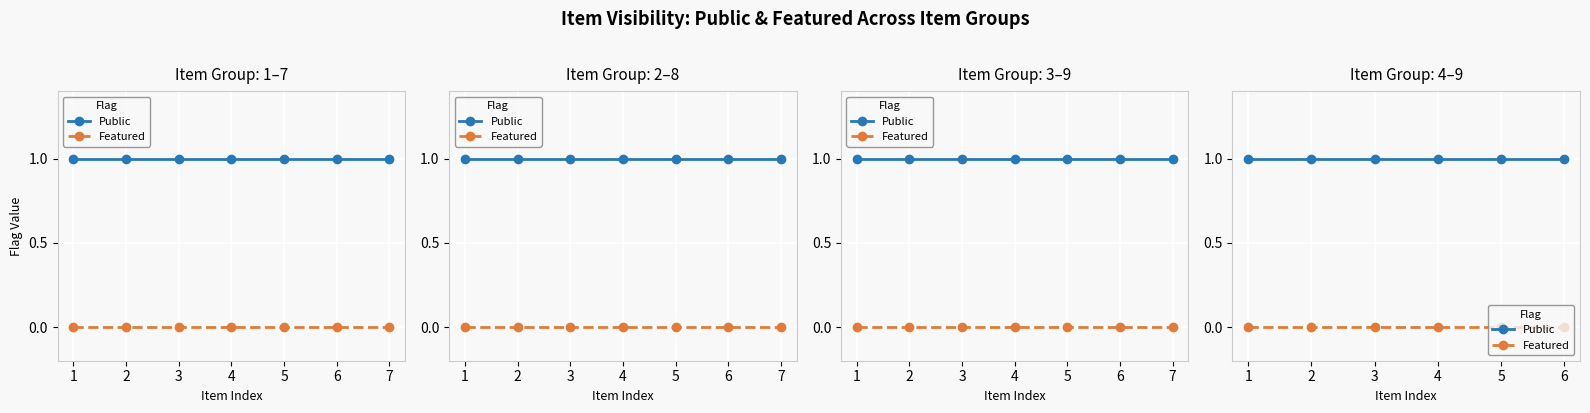

What is the value of the Public point at the 4th from the left?

1